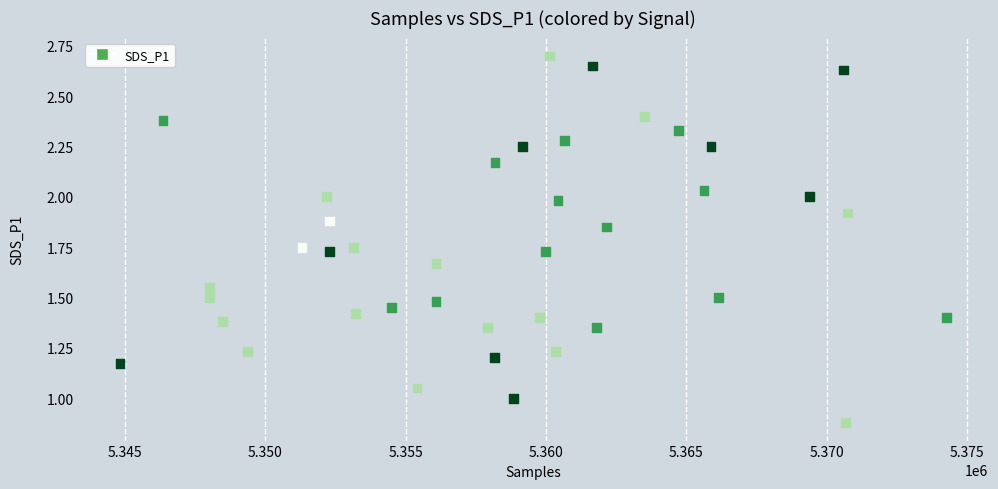

What is the range of X values (max minus min)?

29436.0